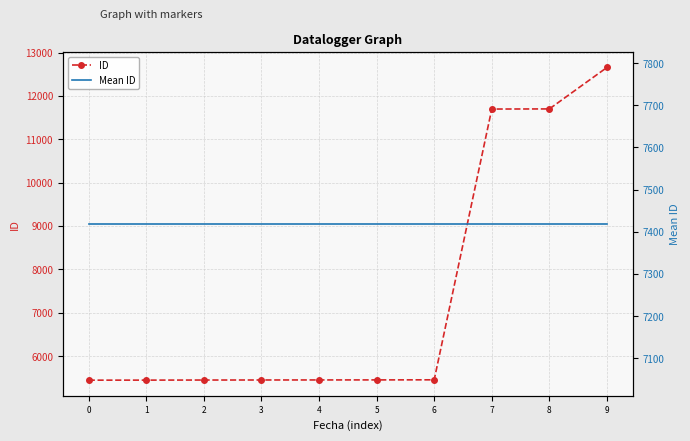

Which series ends up on top after the final intersection of Mean ID and ID?

ID